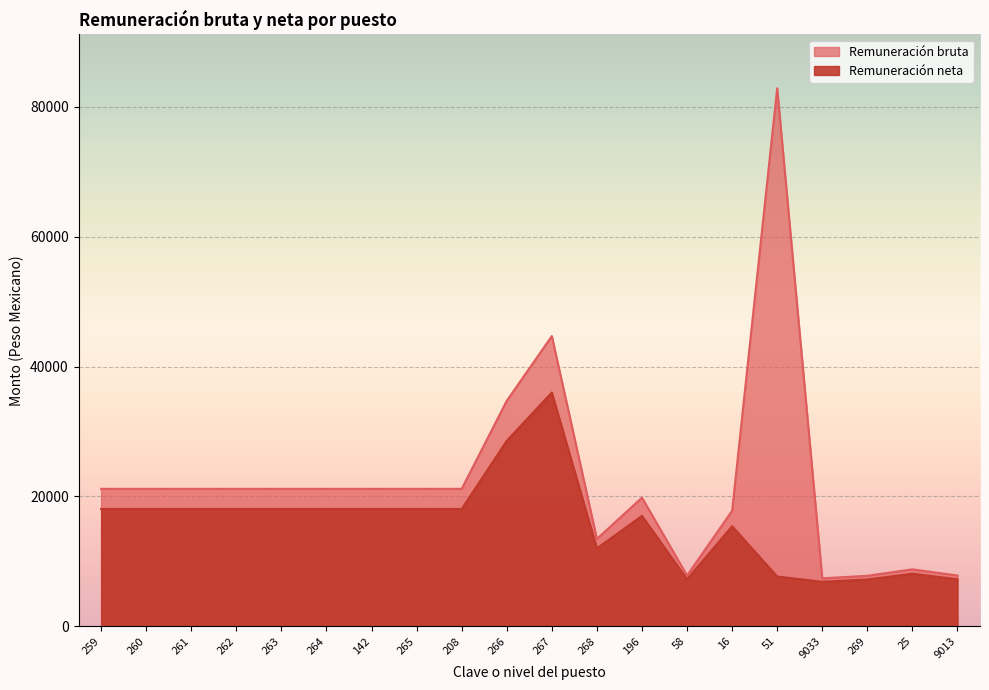

How many values in the Remuneración bruta series exceed 21168?

3